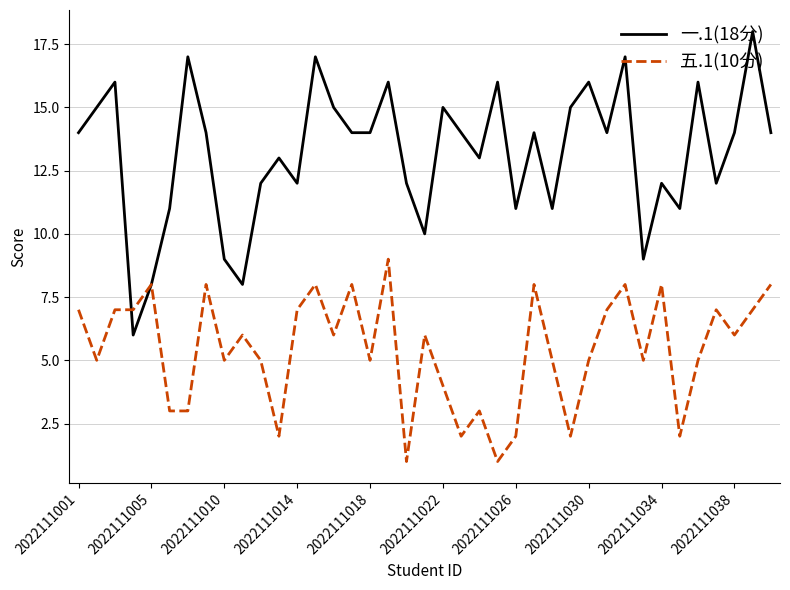

What are all the series names shown in the legend?

一.1(18分), 五.1(10分)